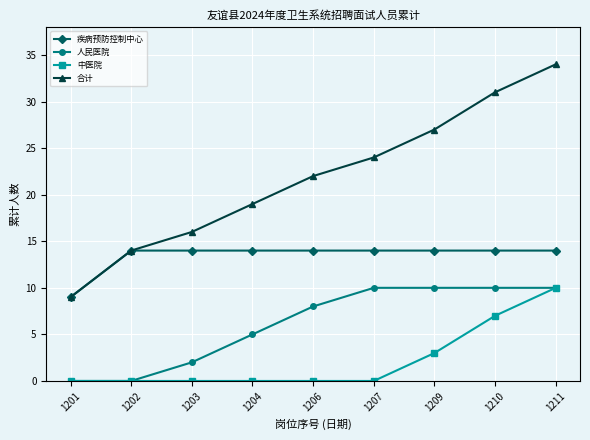

What is the difference between the second highest and minimum values in the 疾病预防控制中心 series?

5